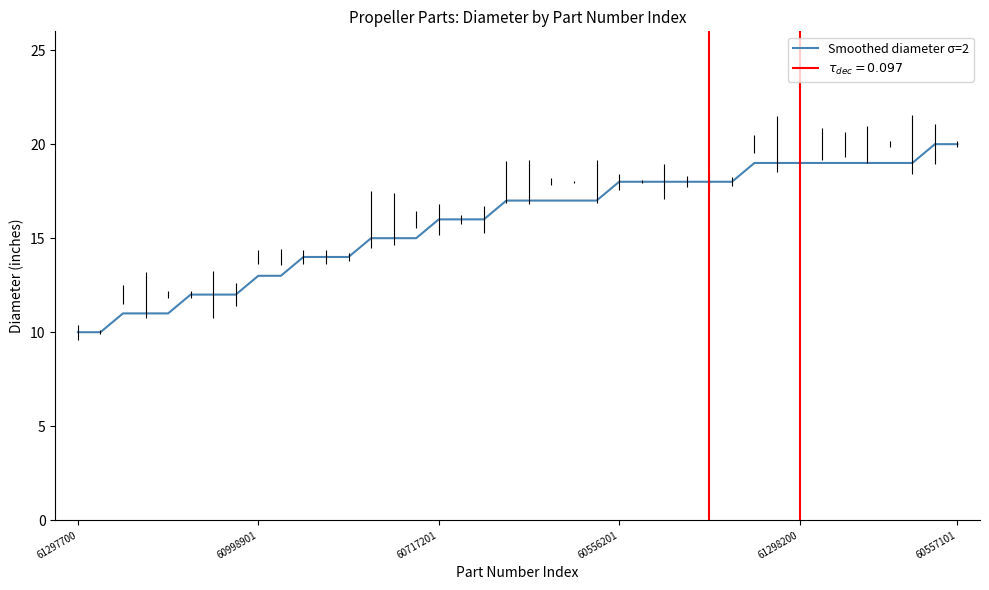

What is the maximum value shown in the chart?

20